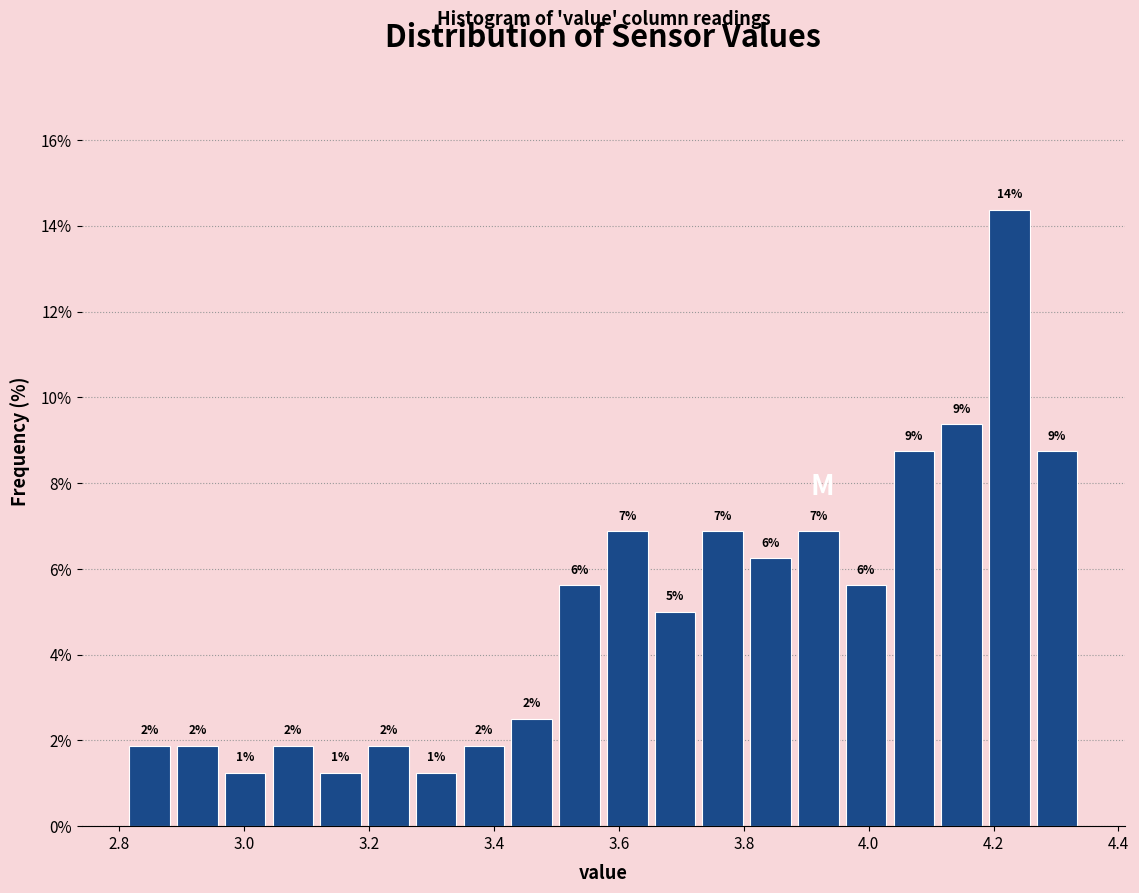

Read against the x-axis, roughly where is the centre of the tallest bar?

4.22